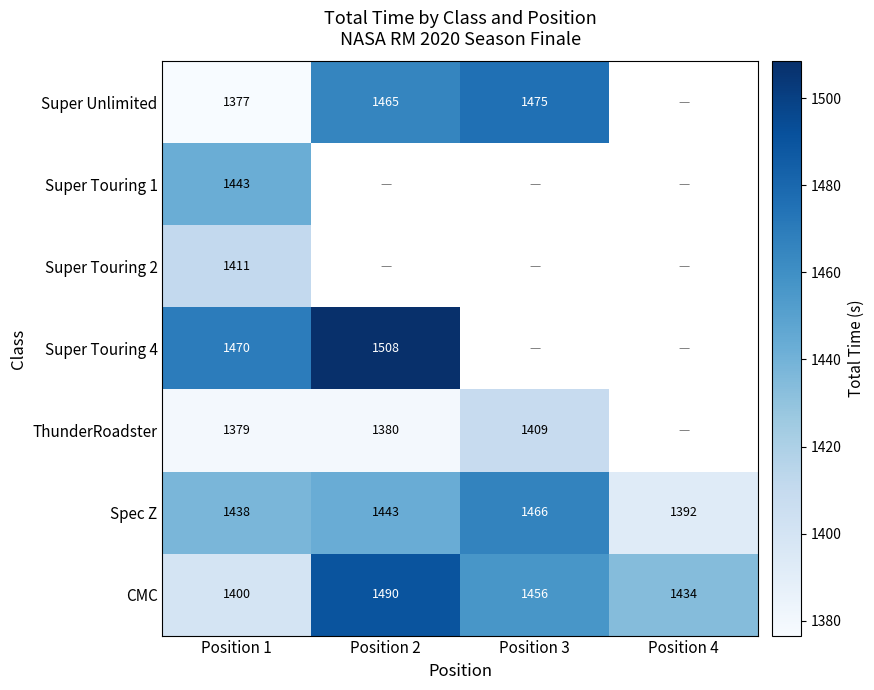

Is the value of Spec Z at Position 4 greater than the value of ThunderRoadster at Position 2?

Yes